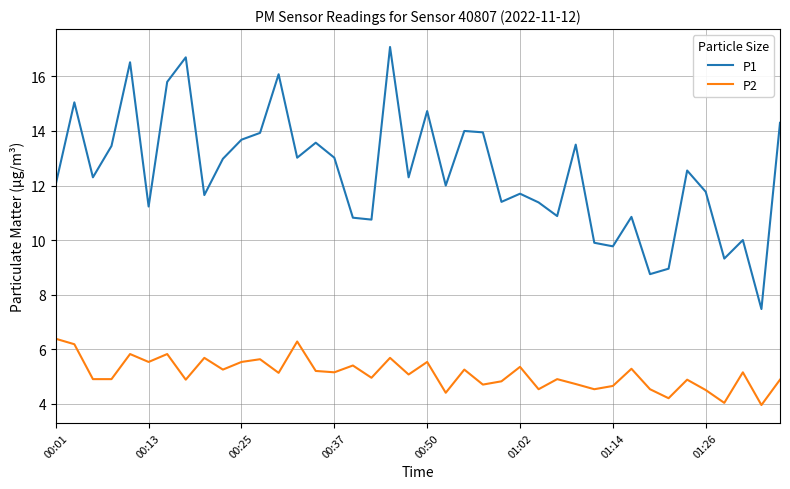

How many distinct data groups are displayed?

2